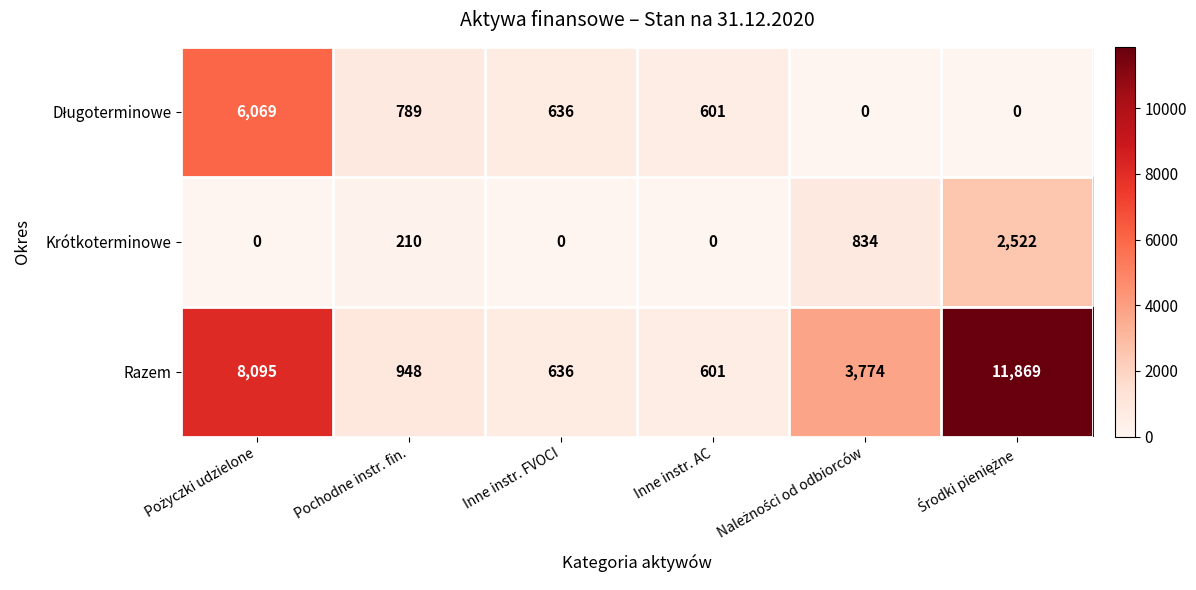

Which series has the largest range (max minus min)?

Razem